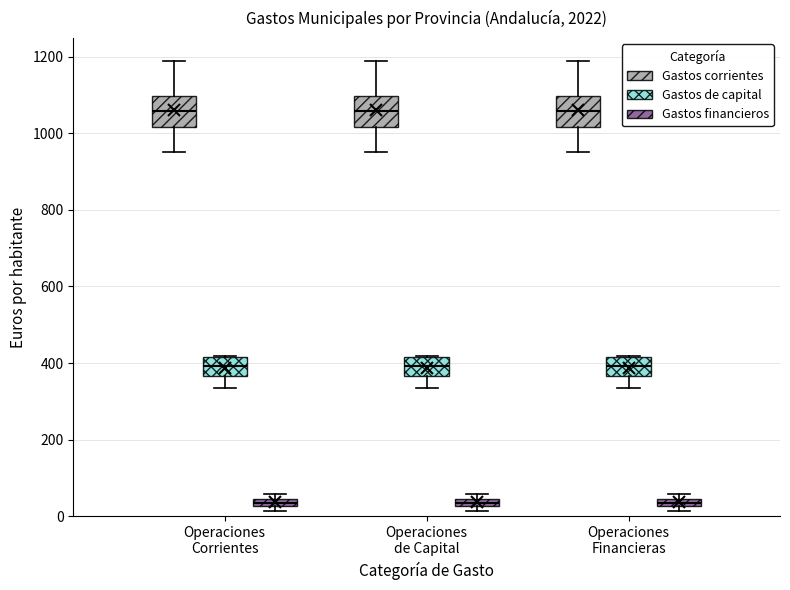

Where is the upper edge of the box for Operaciones de Capital (Gastos financieros) on the y-axis? The values are not printed on the chart, so give them approximately, as read against the axis.

40